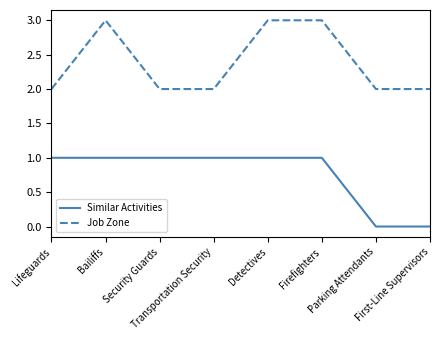

Reading left to right, extract all data points from this chart.

Similar Activities: 1	1	1	1	1	1	0	0
Job Zone: 2	3	2	2	3	3	2	2